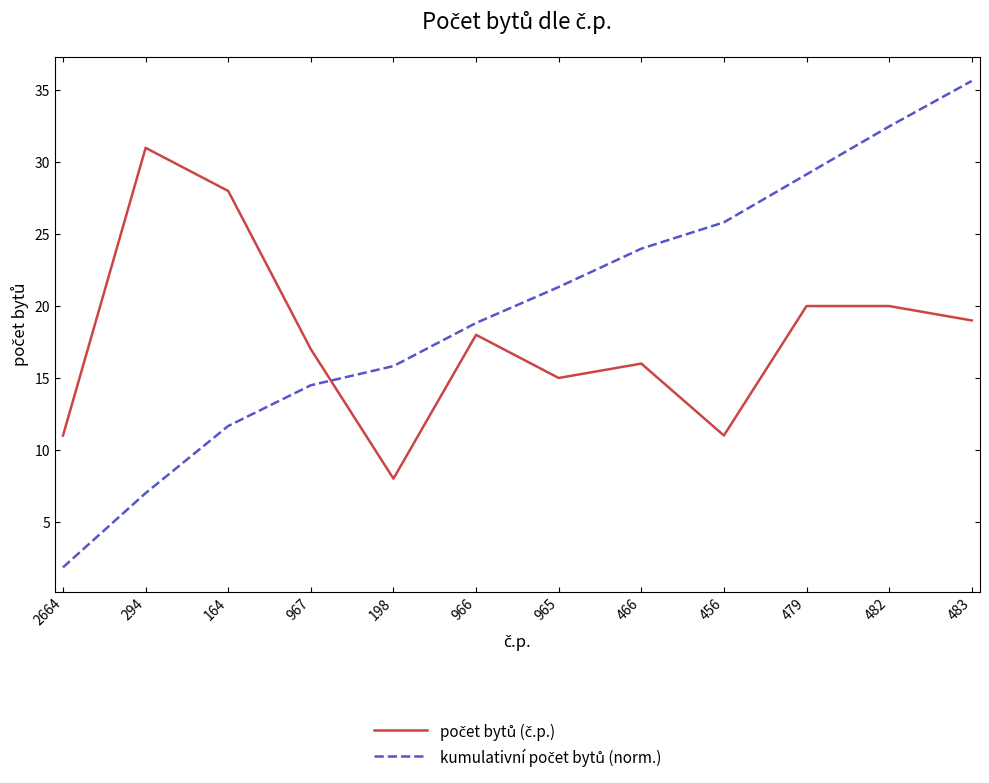

What is the total value across all series at 2664?

12.8